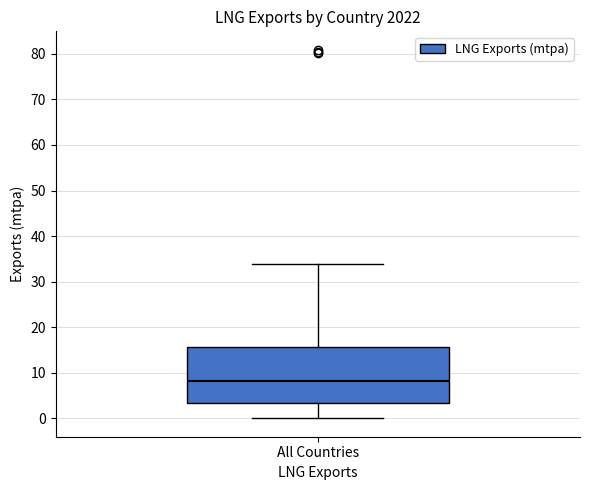

Where does the upper whisker of the box for All Countries end on the y-axis? The values are not printed on the chart, so give them approximately, as read against the axis.

34